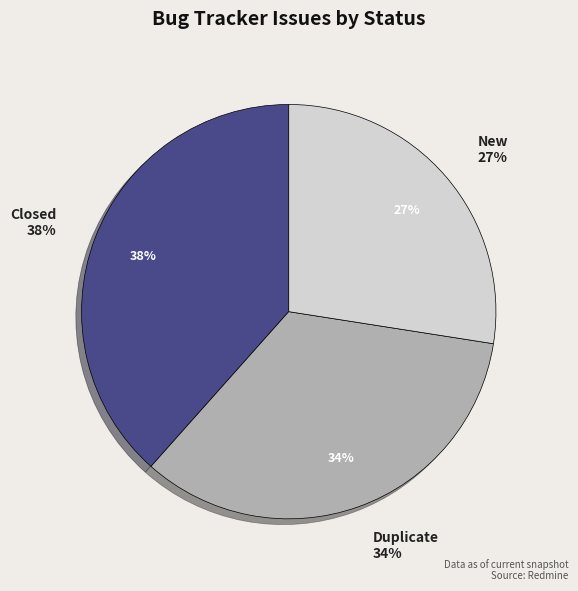

How much of the chart is everything except Duplicate?

65.9%